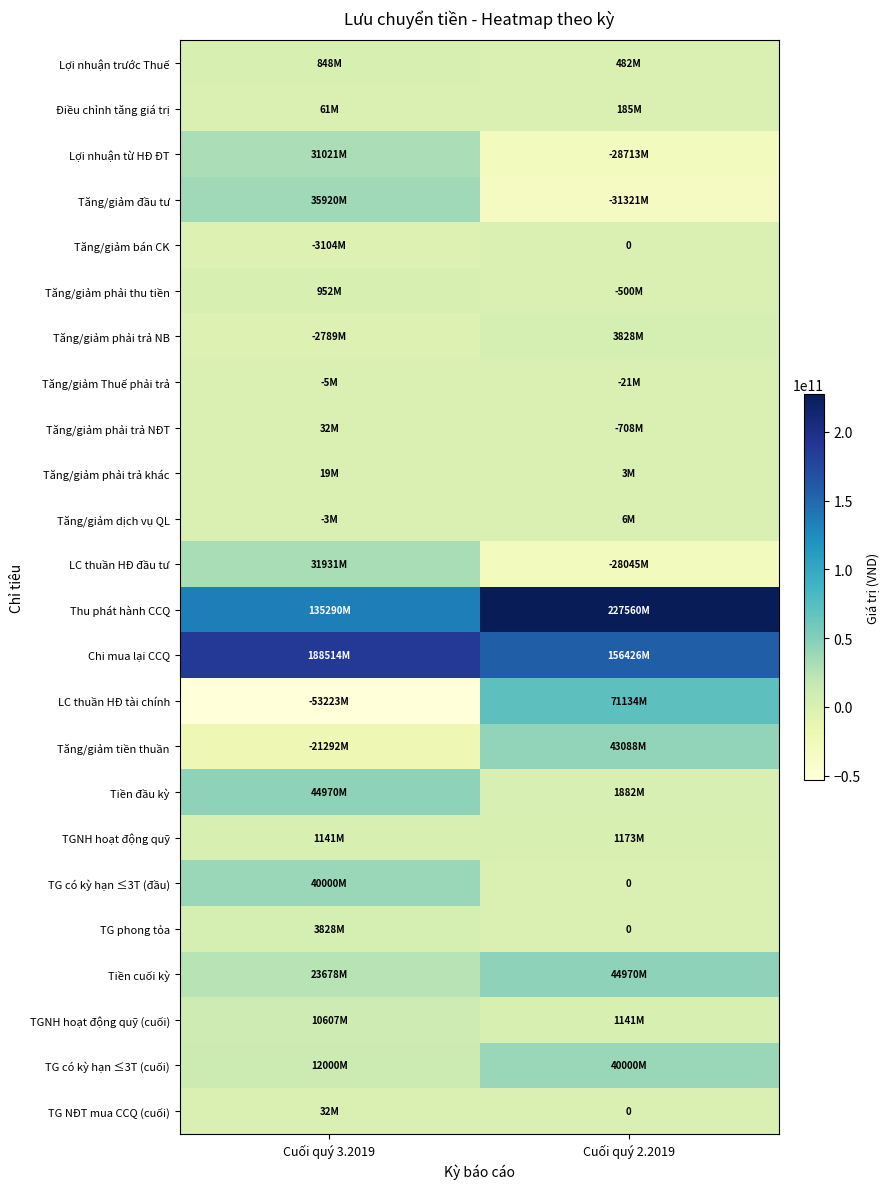

How many data points in Tăng/giảm phải trả NB are less than 3828035034?

1